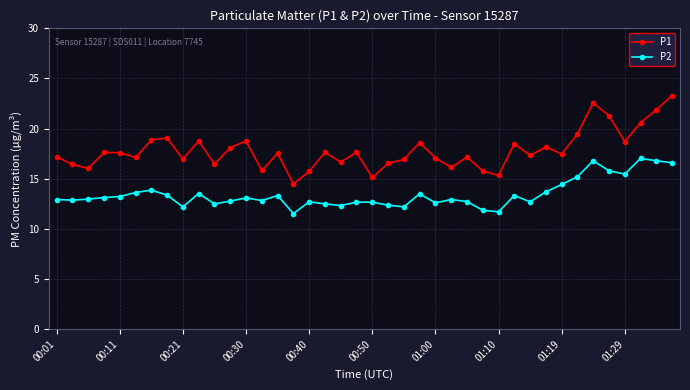

What is the maximum value for P2?

17.0